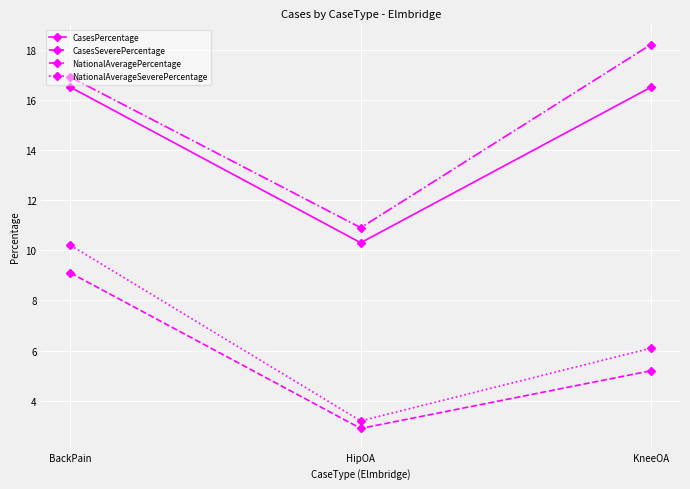

Rank the series at BackPain from highest to lowest value.

NationalAveragePercentage, CasesPercentage, NationalAverageSeverePercentage, CasesSeverePercentage